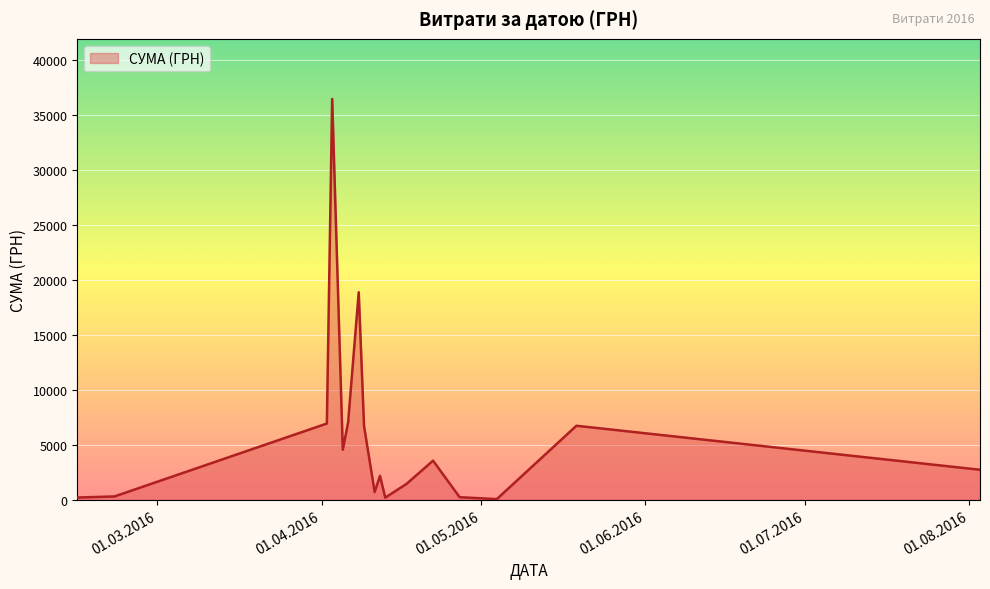

What is the greatest value displayed?

36454.0